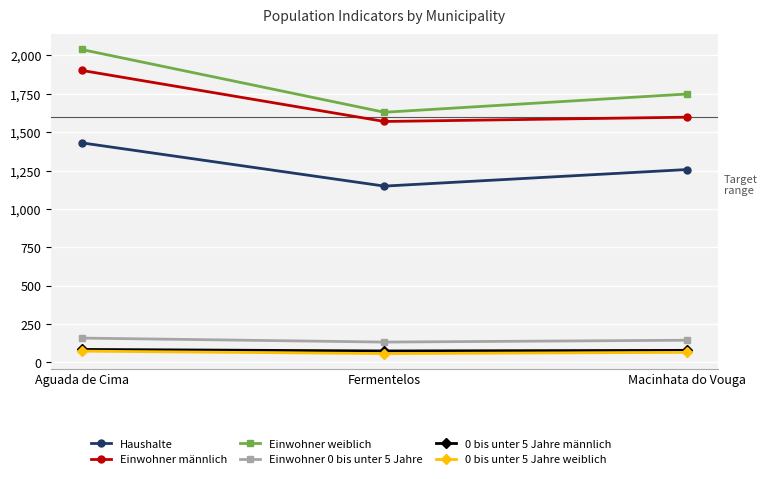

Which series has the largest total across all categories?

Einwohner weiblich